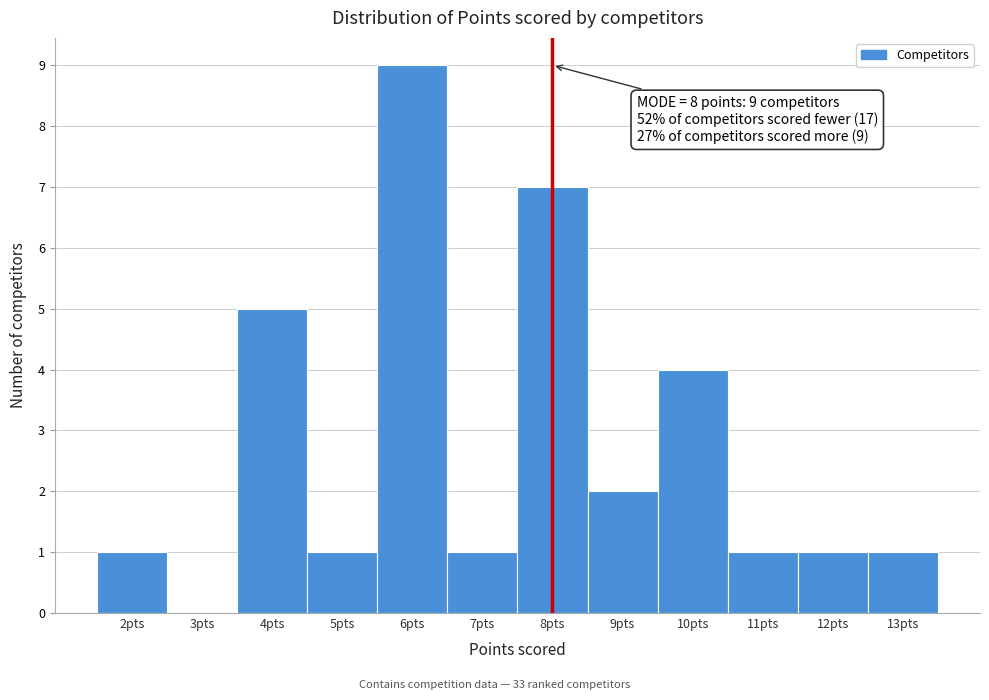

Which range on the x-axis has the tallest bar?

5.5 to 6.5